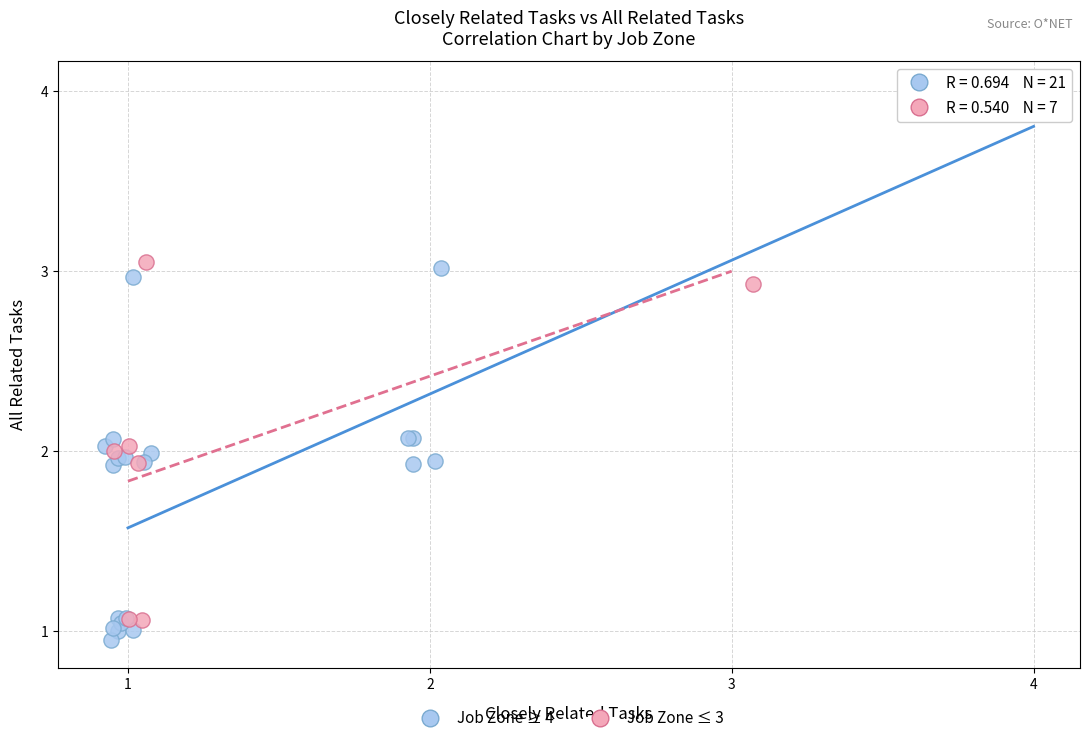

Which series contains the highest Y value?

Job Zone ≥ 4